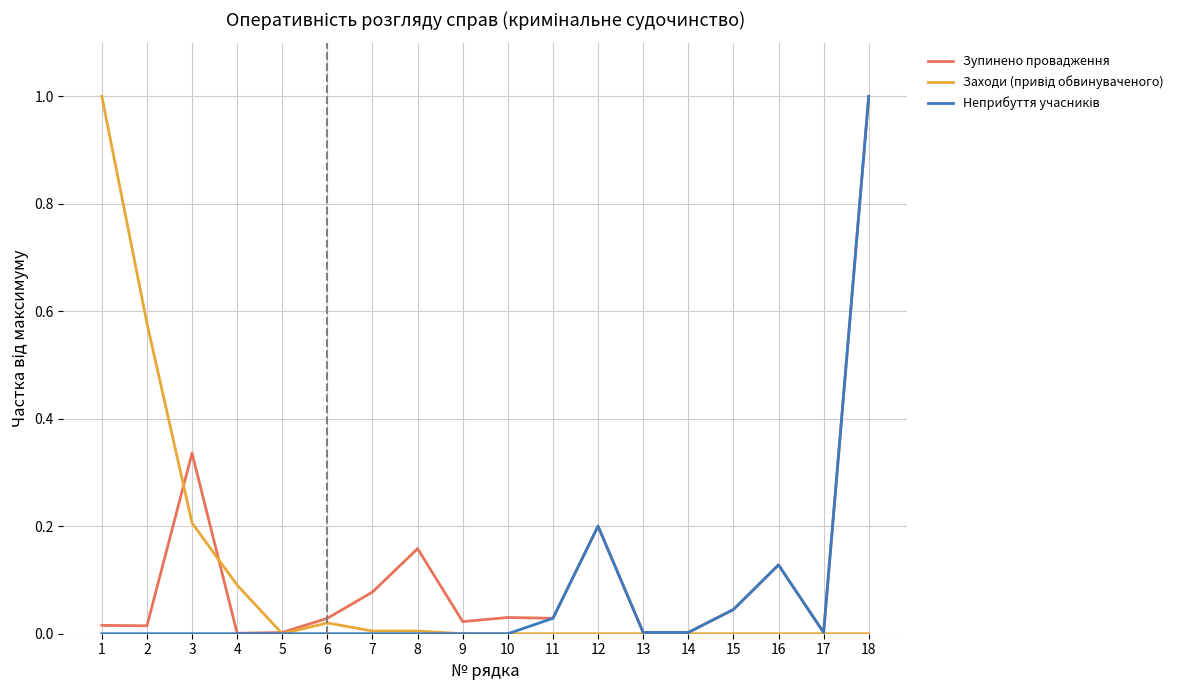

At which label does Зупинено провадження reach its peak?

18